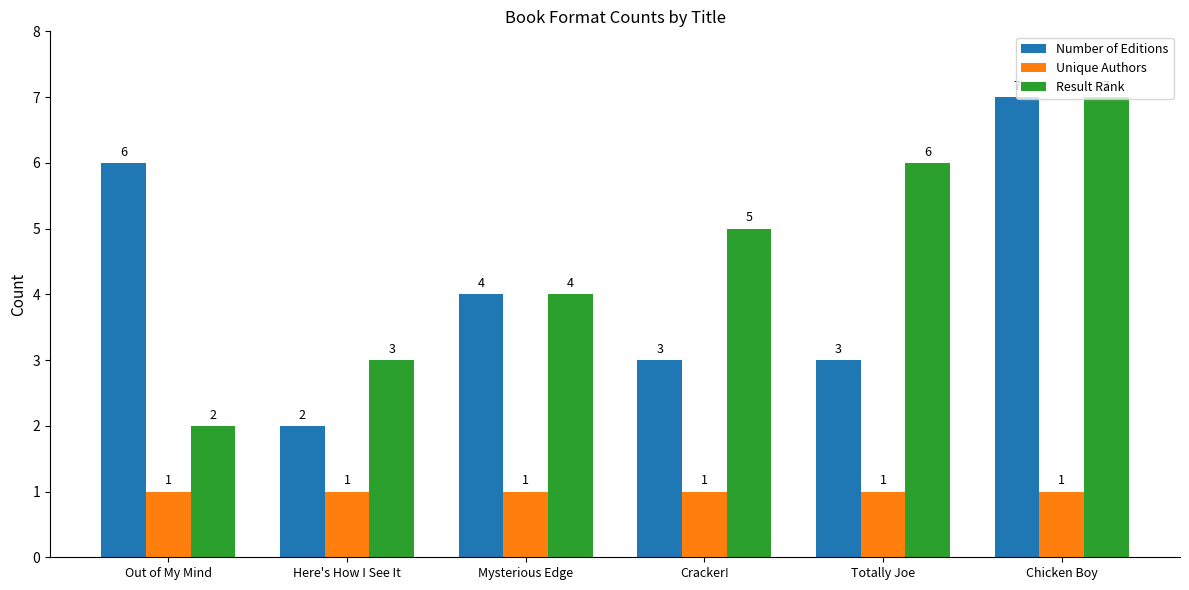

At which category does the chart reach its peak across all series?

Chicken Boy